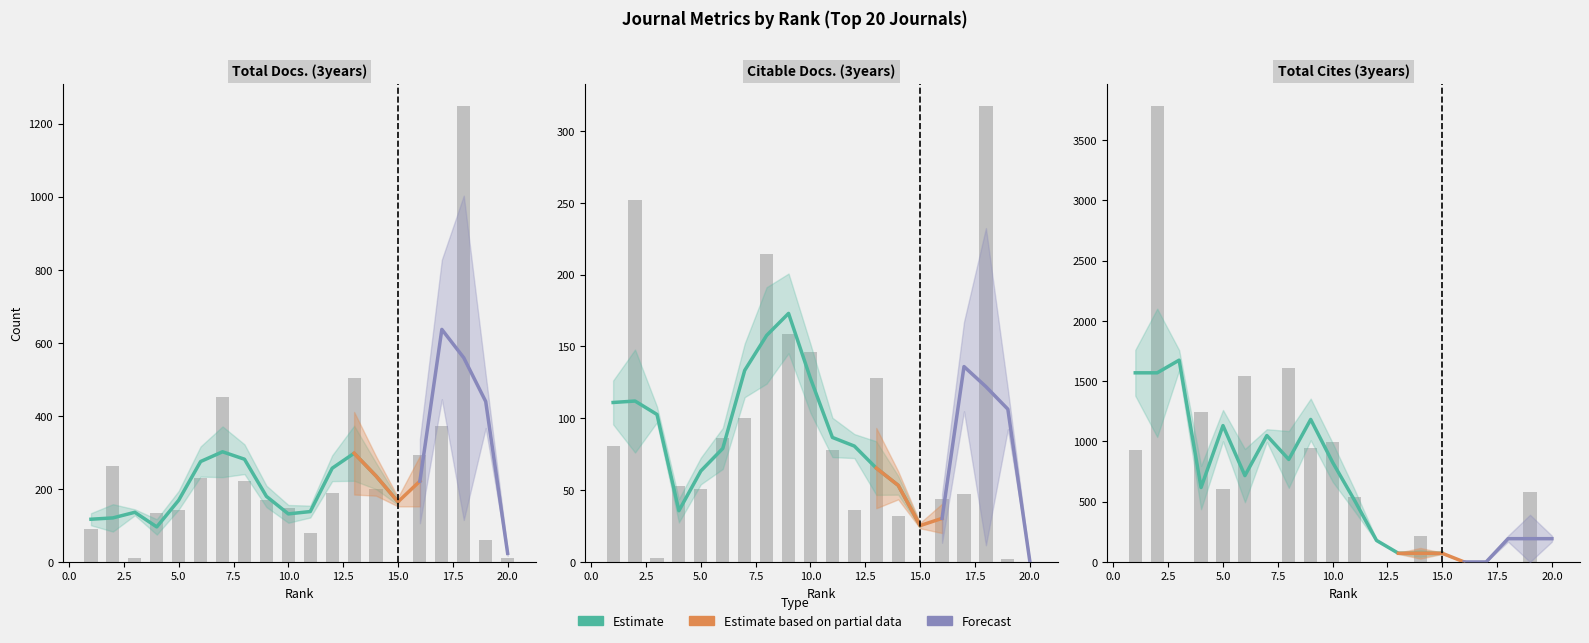

How many bars are there in total?

60